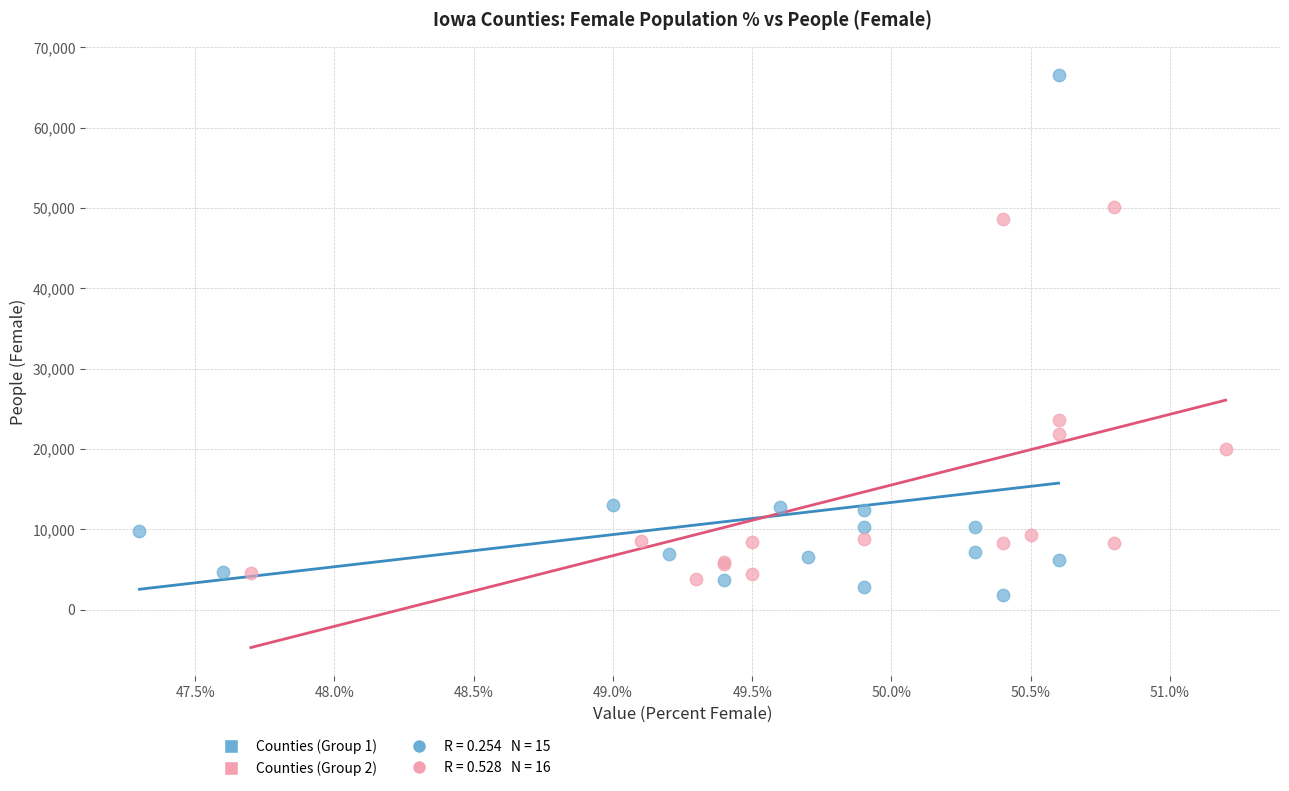

Which series has the widest spread of Y values?

Counties (Group 1)